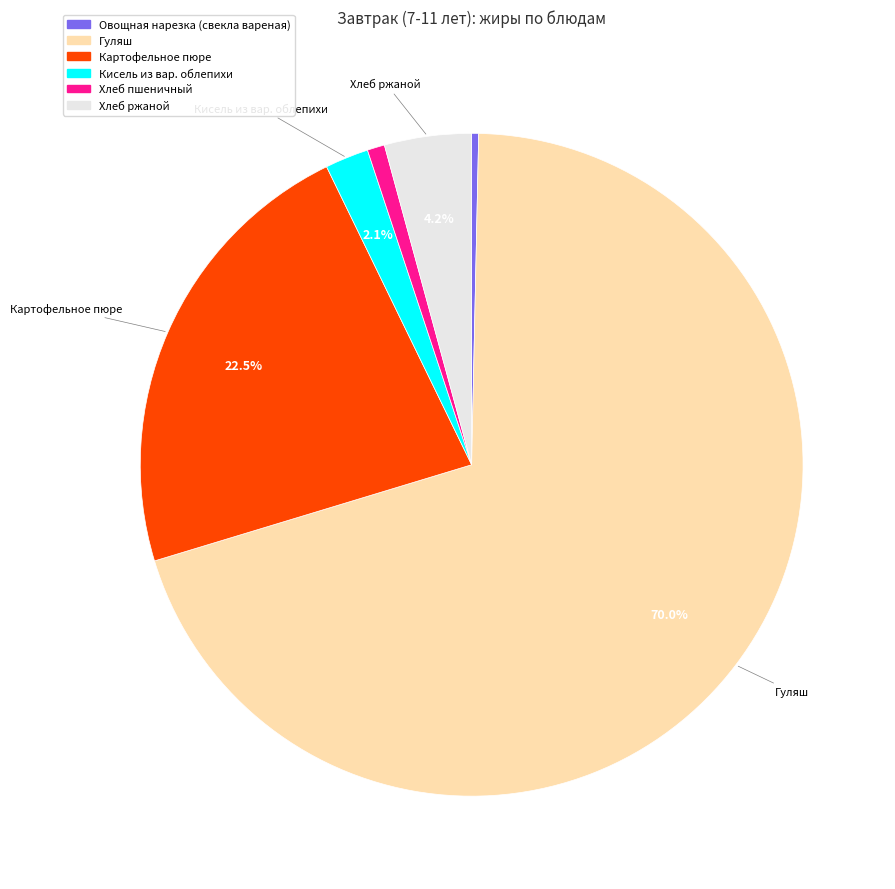

Is it true that Хлеб пшеничный is 10% of the pie?

False